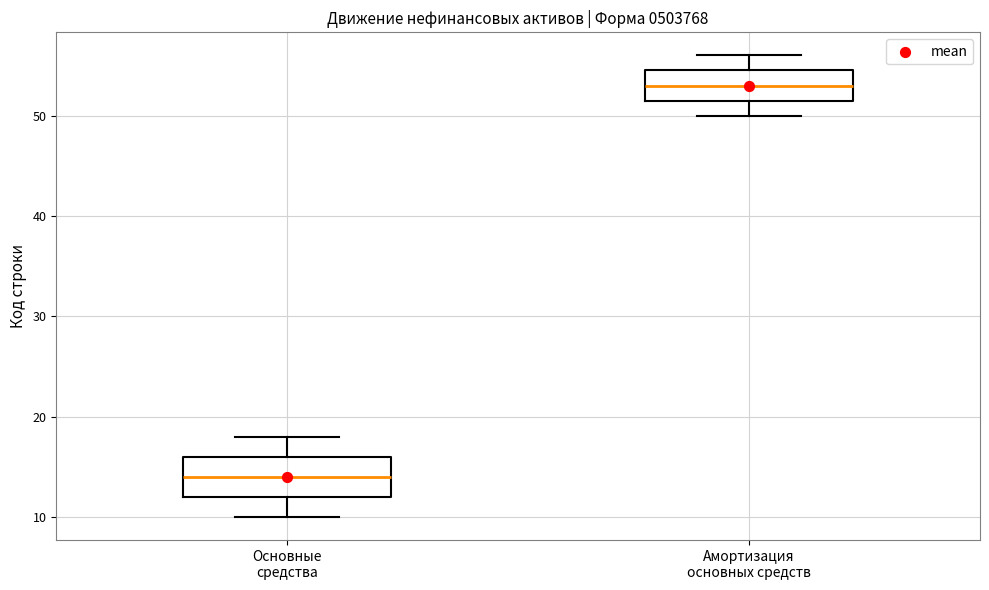

Comparing the boxes themselves (not the whiskers), which one is the tallest?

Основные средства